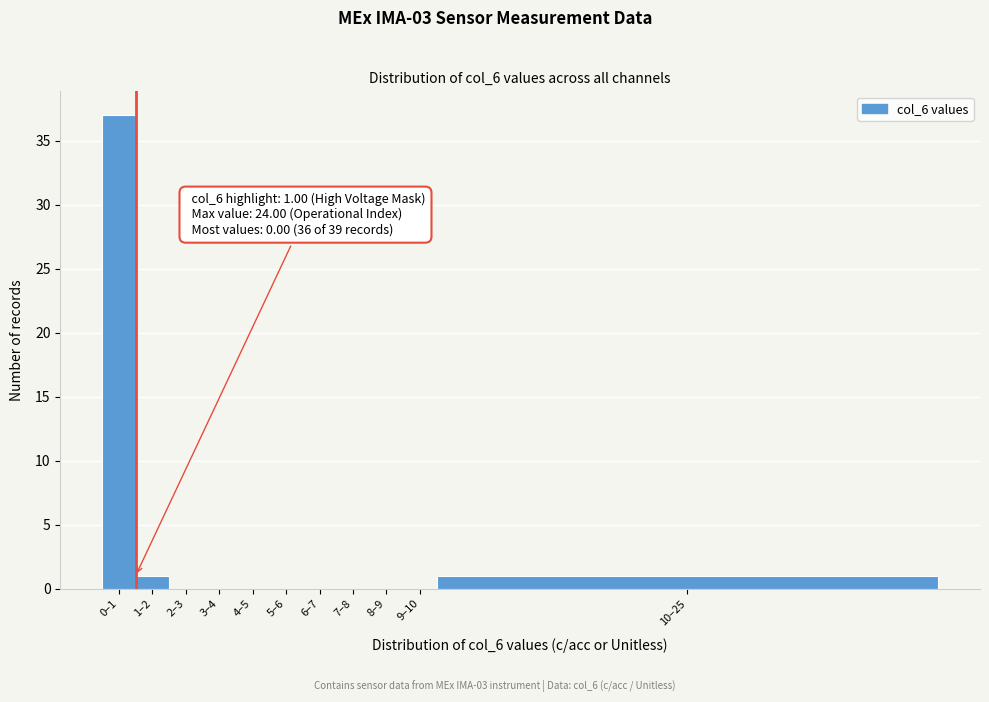

Reading right to left, what are all the values shown in this chart?

10–25=1	9–10=0	8–9=0	7–8=0	6–7=0	5–6=0	4–5=0	3–4=0	2–3=0	1–2=1	0–1=37